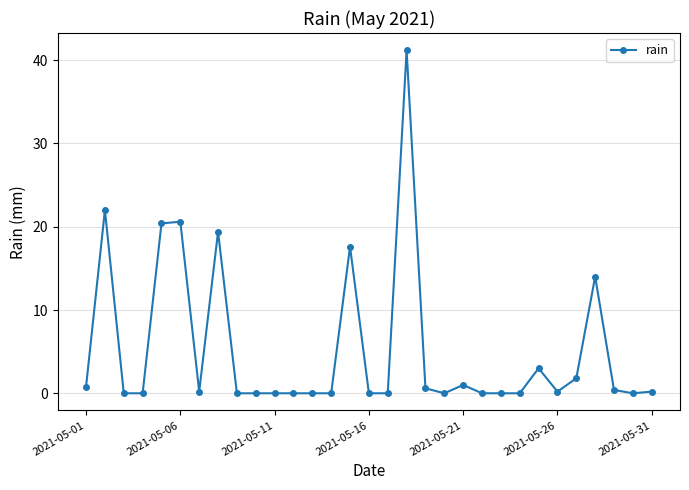

What is the greatest value displayed?

41.2